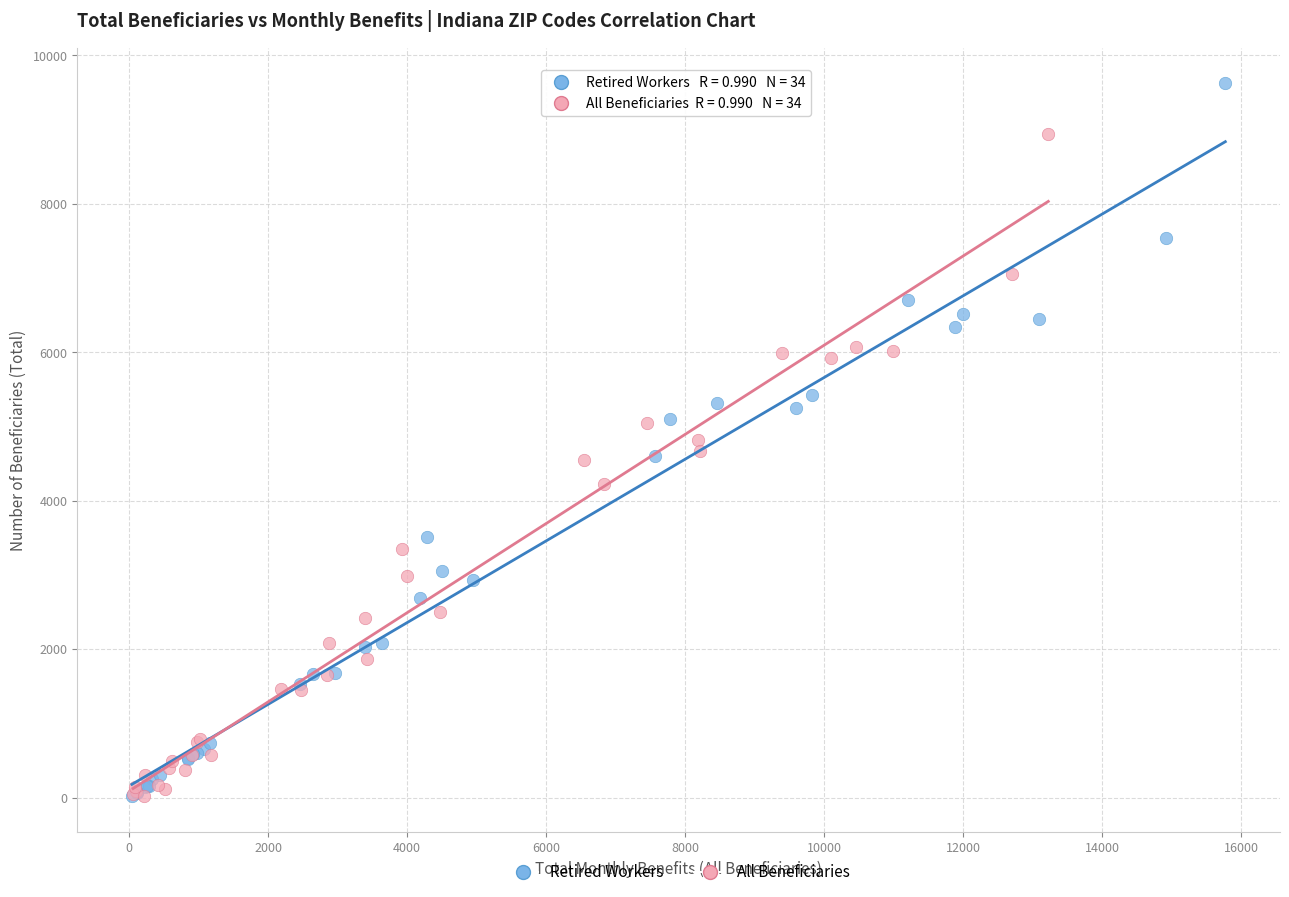

Which series has the widest spread of Y values?

Retired Workers